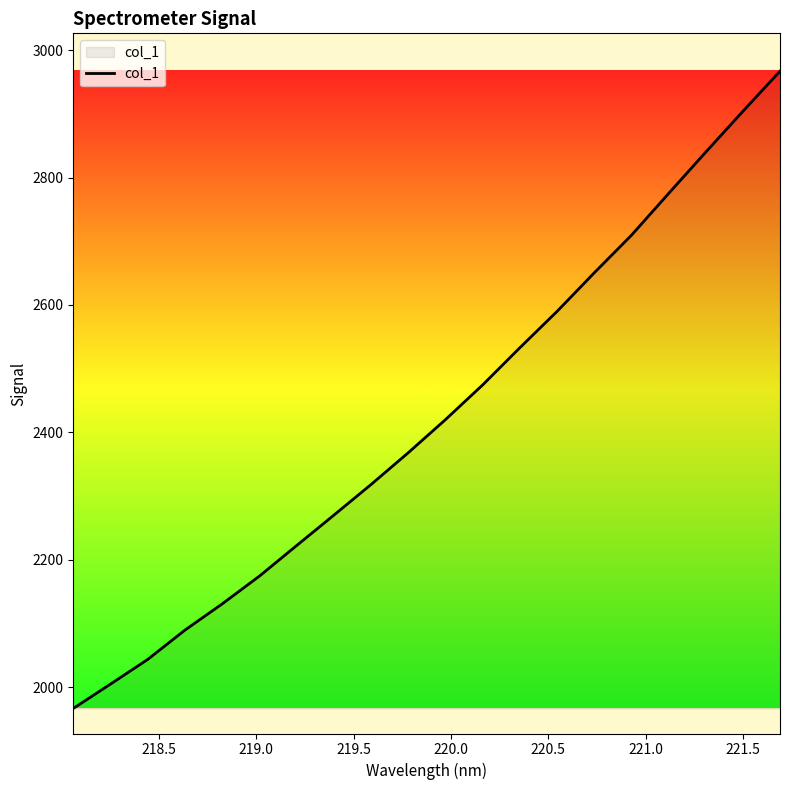

What is the smallest value displayed?

1966.7